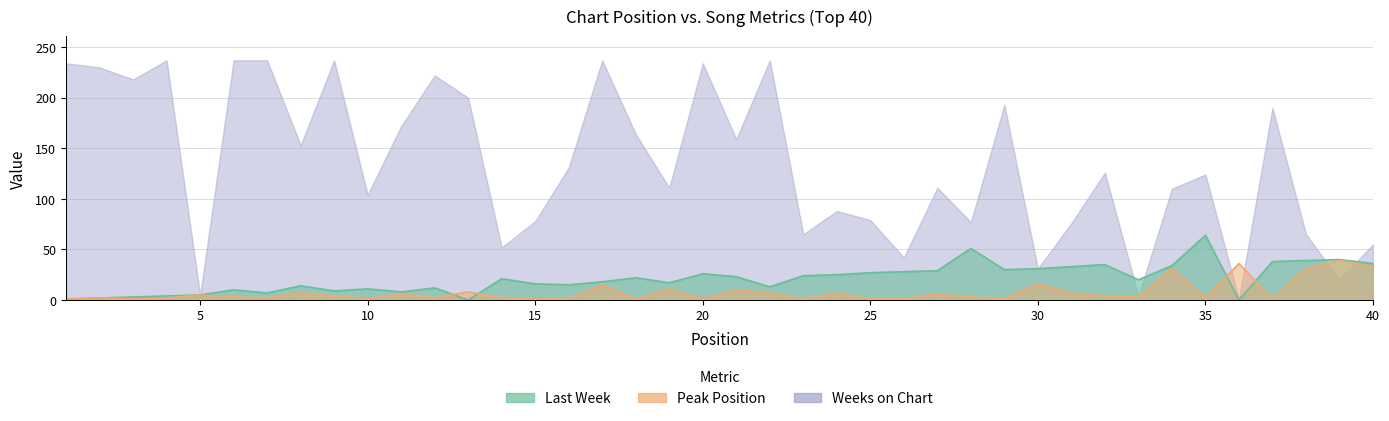

Where is Last Week nearest to the value 32?

30